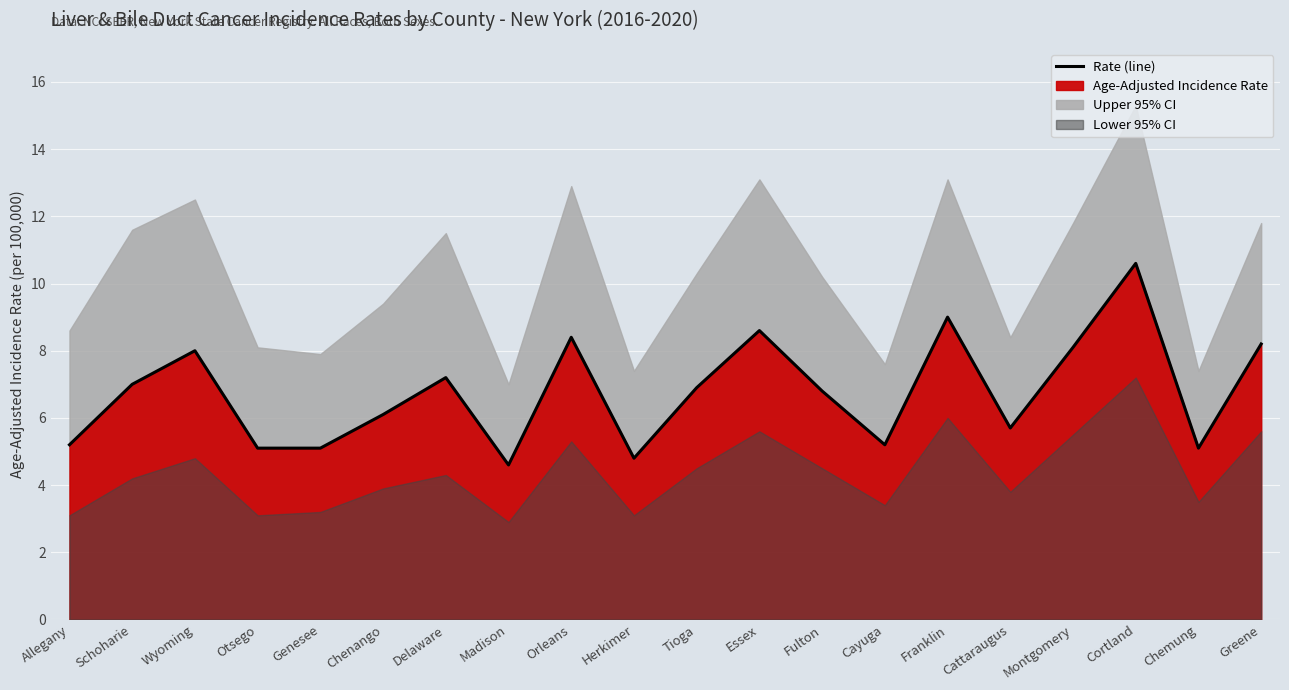

Reading left to right, transcribe all the data shown in this chart.

Allegany=5.2	Schoharie=7.0	Wyoming=8.0	Otsego=5.1	Genesee=5.1	Chenango=6.1	Delaware=7.2	Madison=4.6	Orleans=8.4	Herkimer=4.8	Tioga=6.9	Essex=8.6	Fulton=6.8	Cayuga=5.2	Franklin=9.0	Cattaraugus=5.7	Montgomery=8.1	Cortland=10.6	Chemung=5.1	Greene=8.2